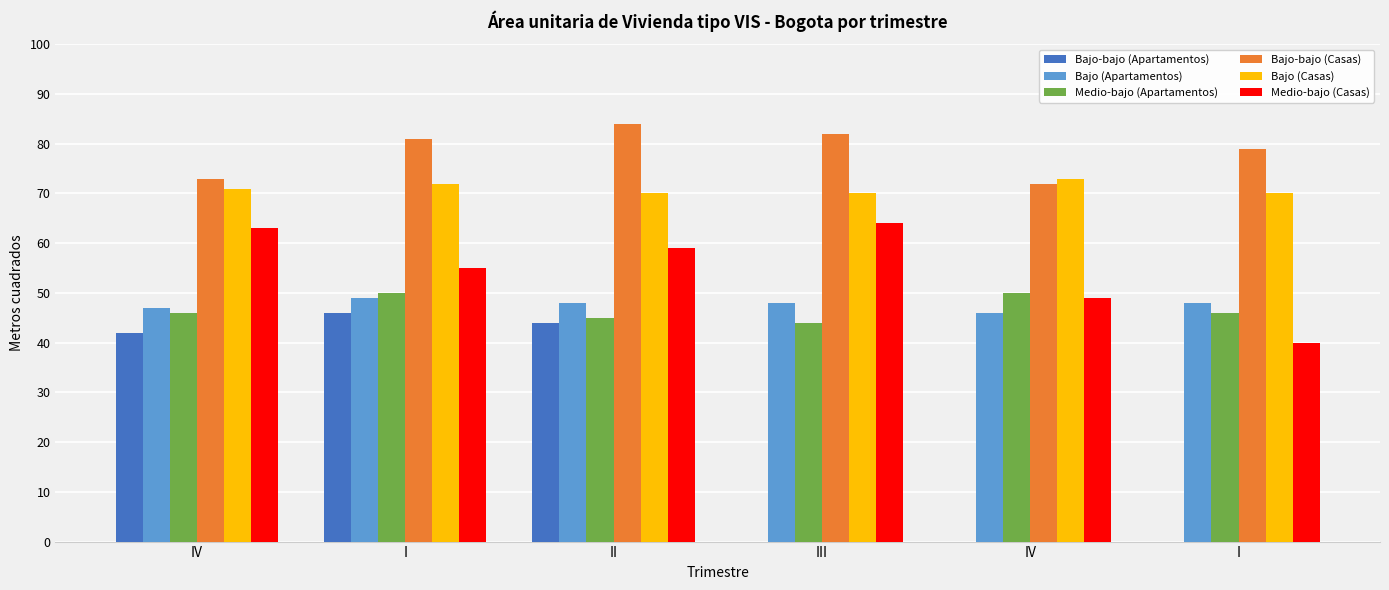

What is the sum of the Bajo (Apartamentos) values at III and IV?

94